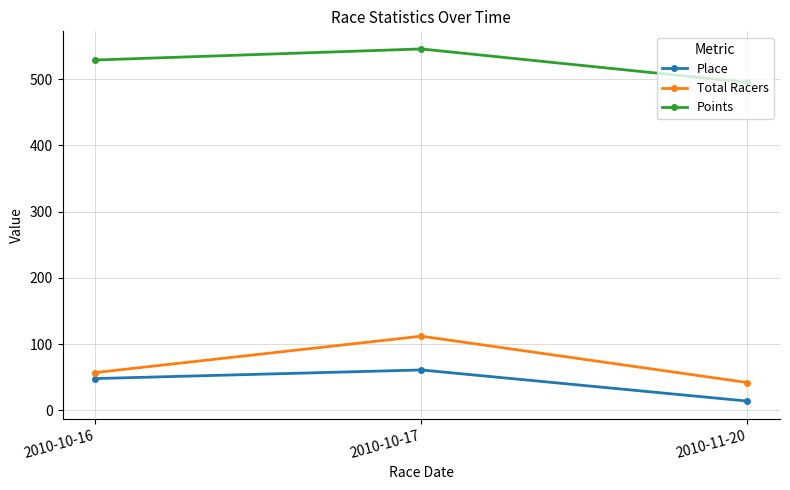

At which label does Total Racers reach its peak?

2010-10-17